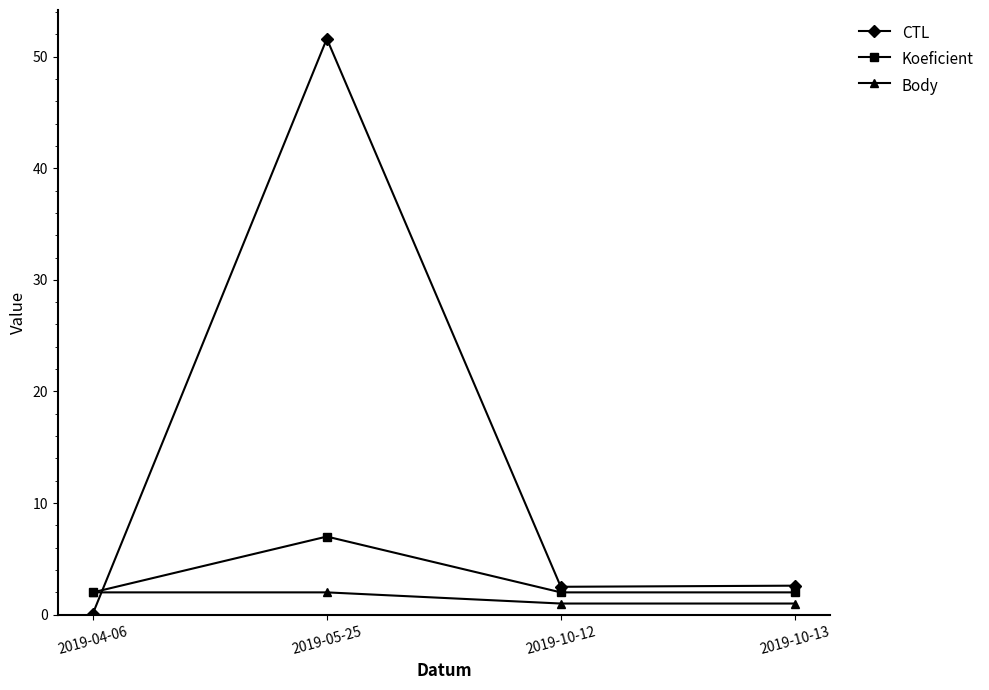

Where do Body and CTL first cross each other?

2019-04-06 and 2019-05-25